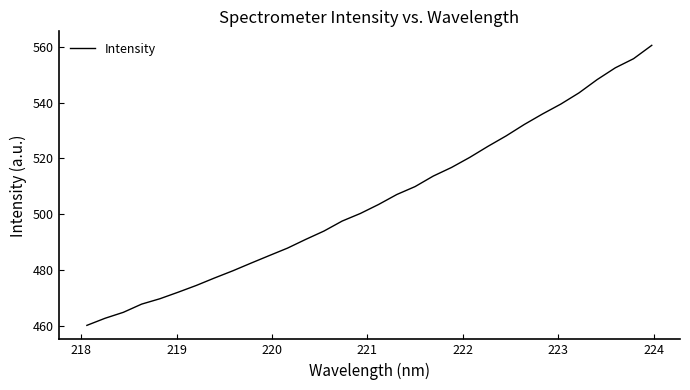

What is the difference between the maximum and minimum values?

100.5